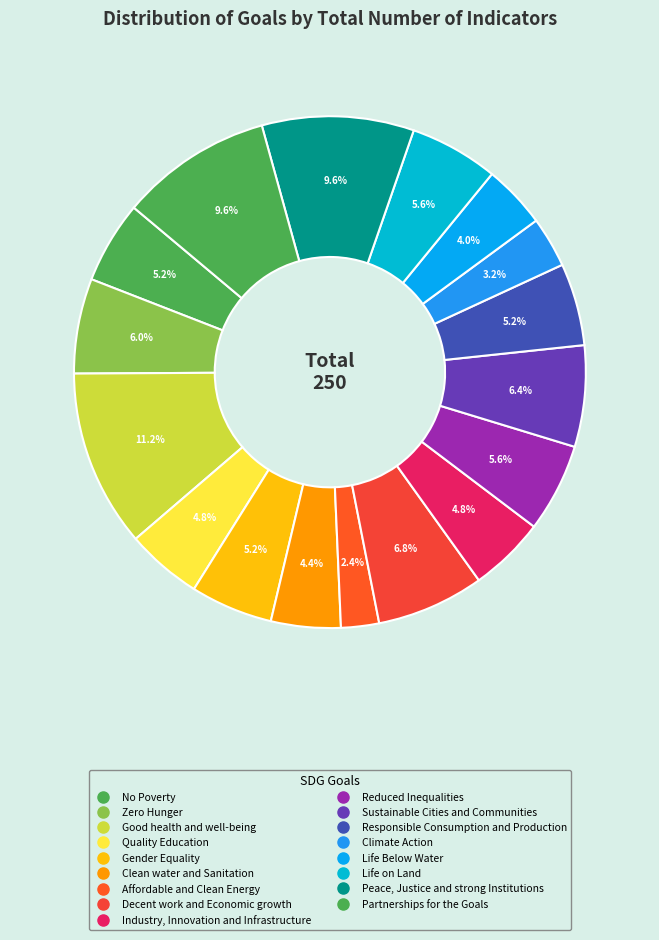

How many segments does this pie chart have?

17